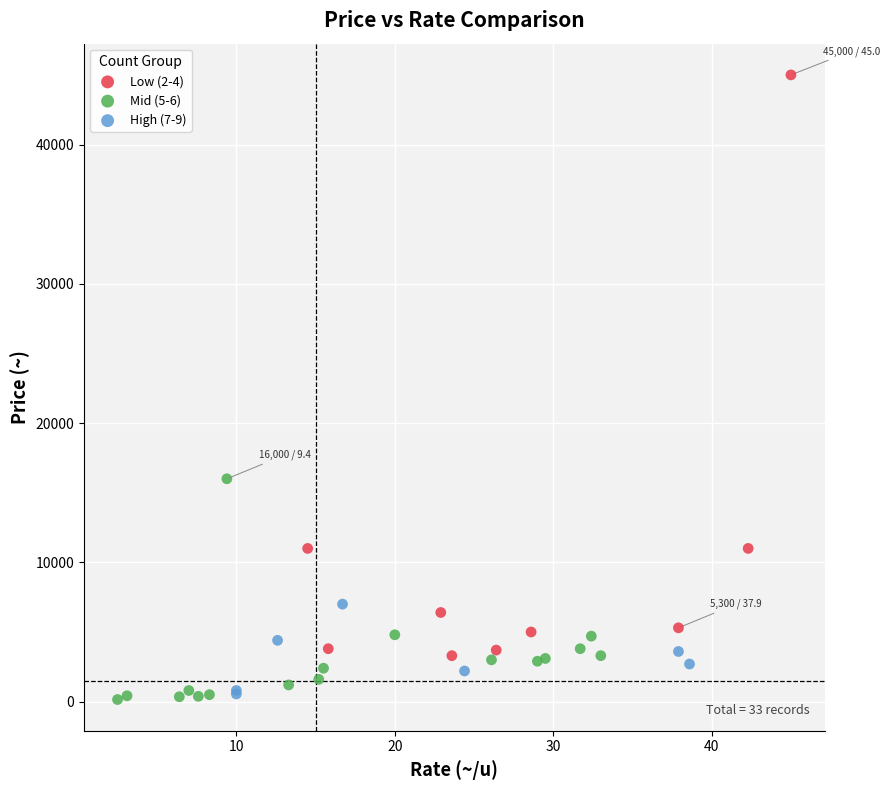

Which series contains the highest Y value?

Low (2-4)